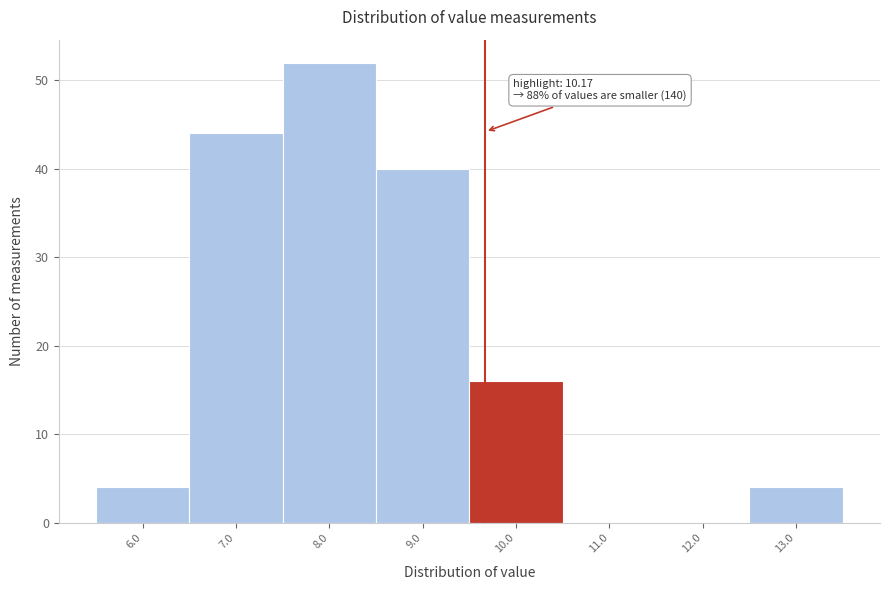

Reading left to right, transcribe all the data shown in this chart.

6.0=4	7.0=44	8.0=52	9.0=40	10.0=16	11.0=0	12.0=0	13.0=4